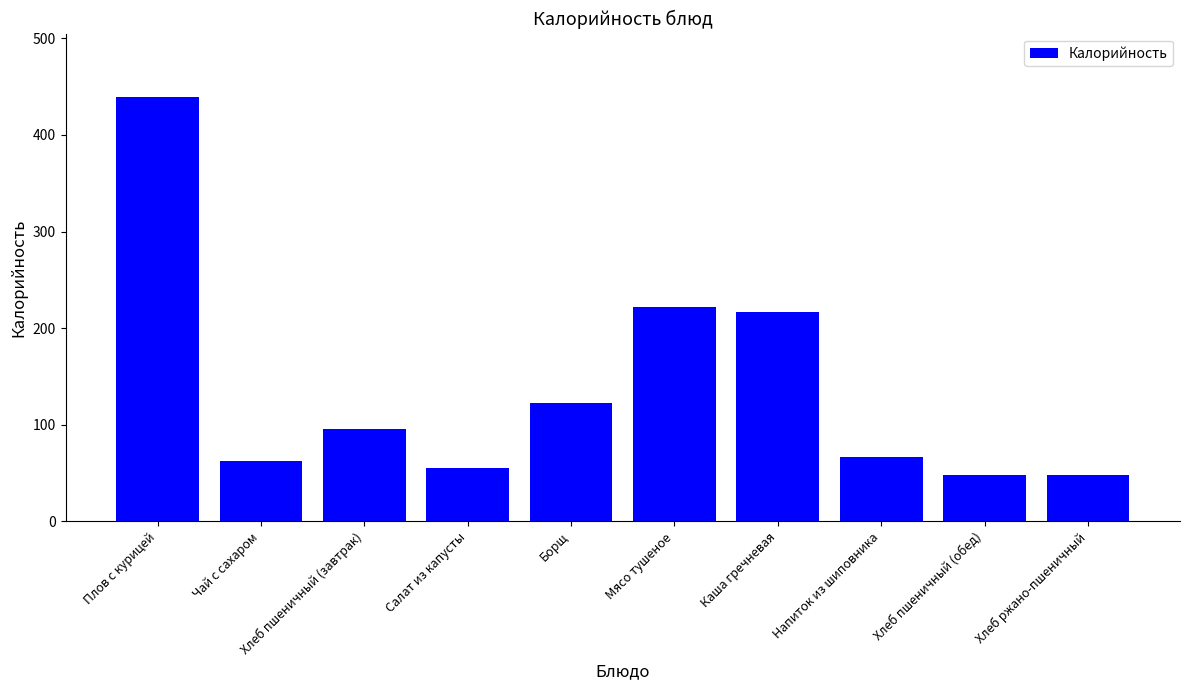

What is the change in value from Напиток из шиповника to Хлеб пшеничный (обед)?

-19